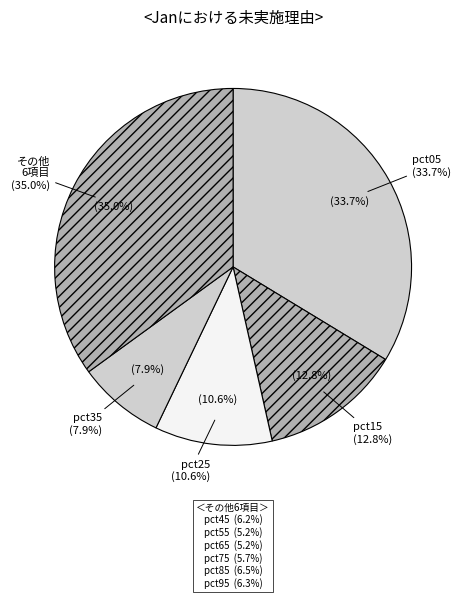

What is the largest slice in the pie chart?

pct05